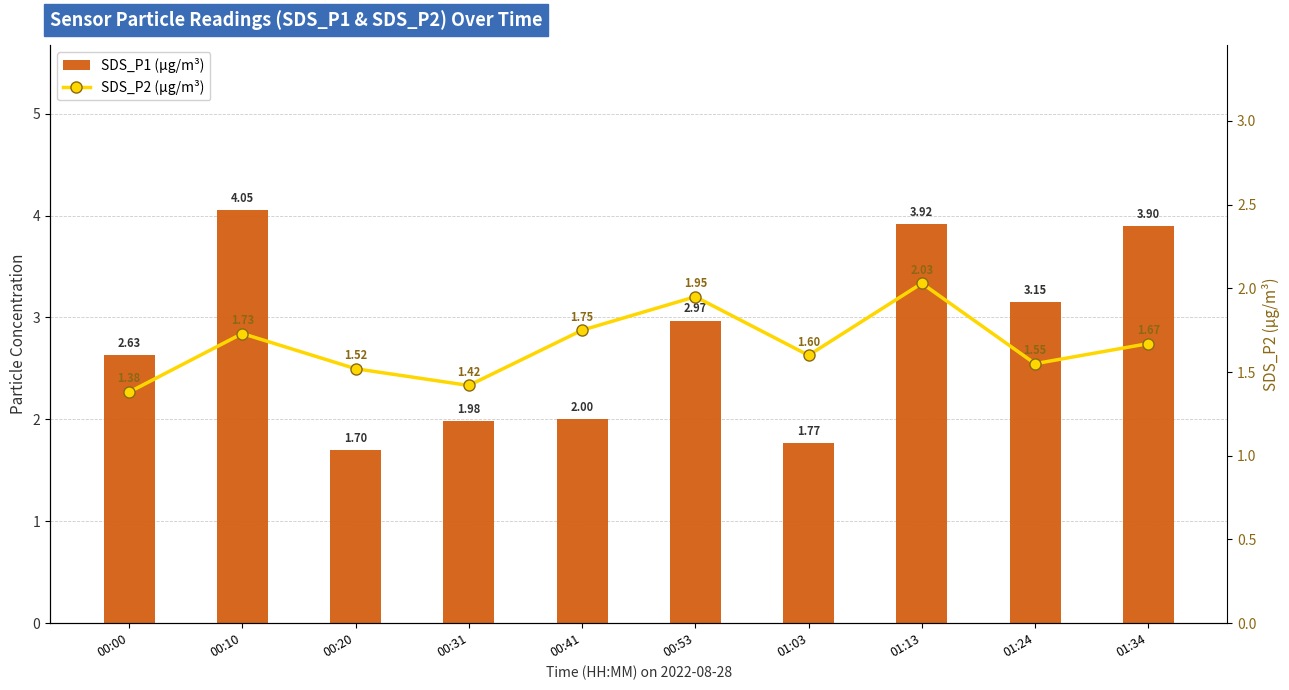

Reading left to right, what are all the values shown in this chart?

SDS_P1 (µg/m³): 00:00=2.6	00:10=4.0	00:20=1.7	00:31=2.0	00:41=2.0	00:53=3.0	01:03=1.8	01:13=3.9	01:24=3.1	01:34=3.9
SDS_P2 (µg/m³): 00:00=1.4	00:10=1.7	00:20=1.5	00:31=1.4	00:41=1.8	00:53=1.9	01:03=1.6	01:13=2.0	01:24=1.6	01:34=1.7